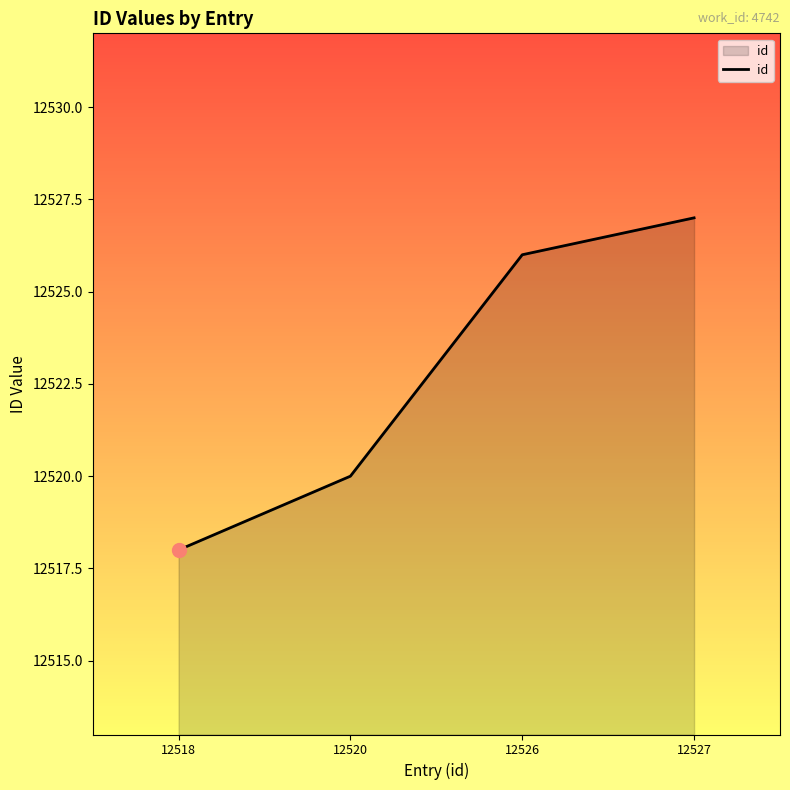

What is the difference between the maximum and minimum values?

9